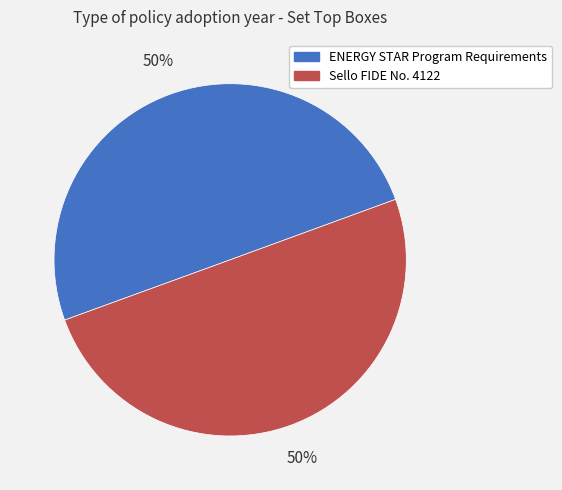

The ENERGY STAR Program Requirements slice represents 50% of the pie. True or false?

True